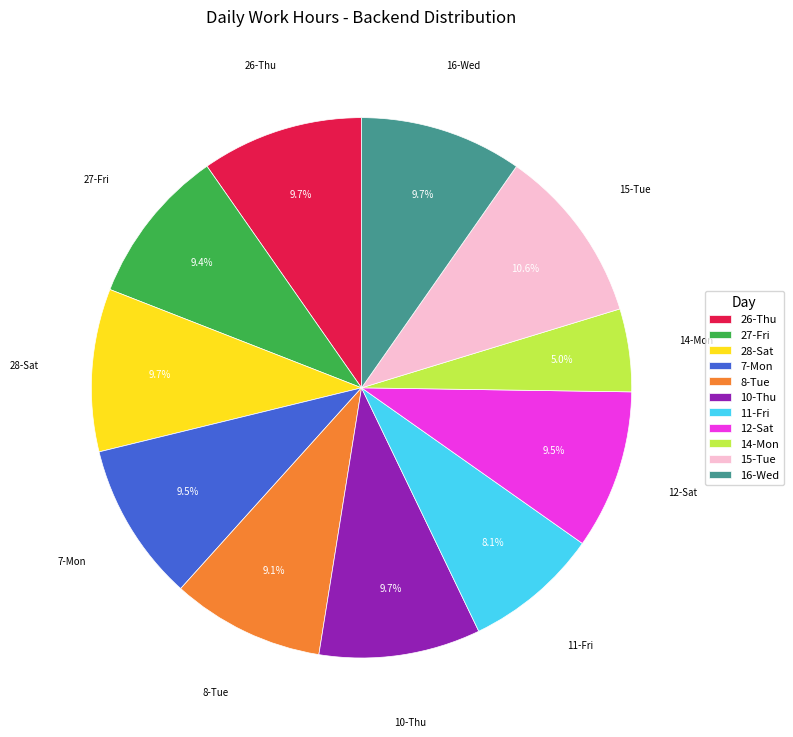

Which has a higher value, 27-Fri or 11-Fri?

27-Fri